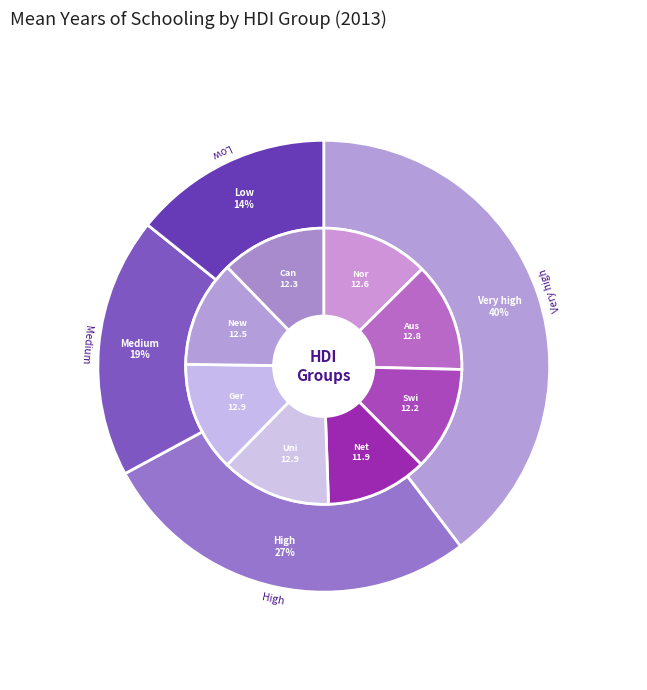

The Very high human development slice represents 50% of the pie. True or false?

False